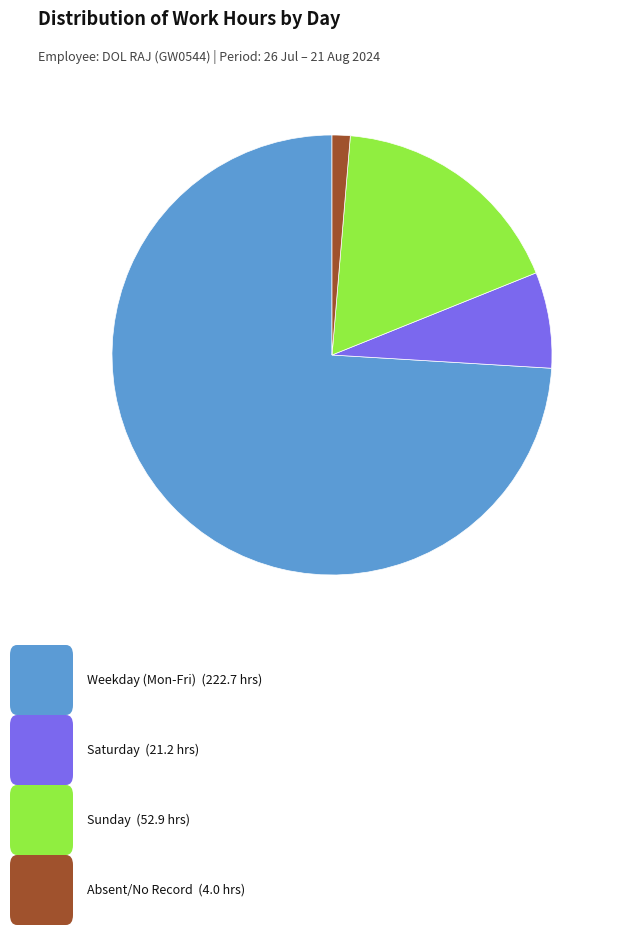

Is there any slice that represents more than half of the pie?

Yes